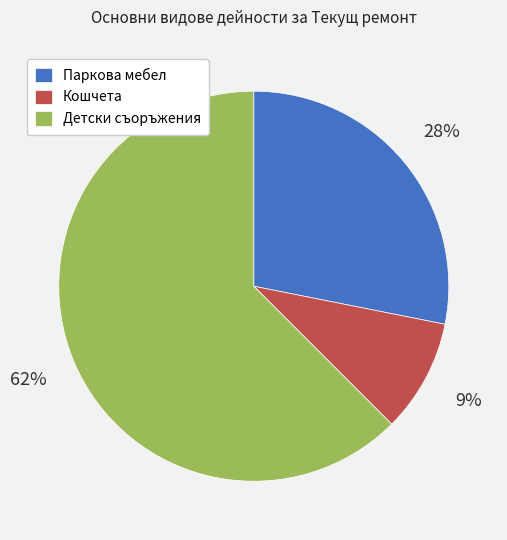

Count the number of slices in the pie.

3